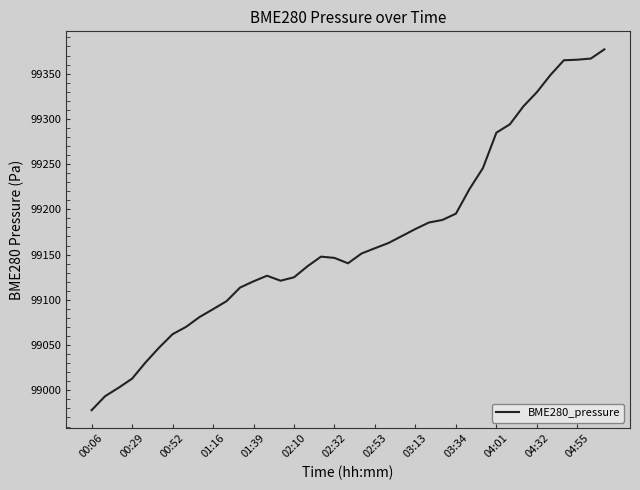

What is the difference between the maximum and minimum values?

398.7